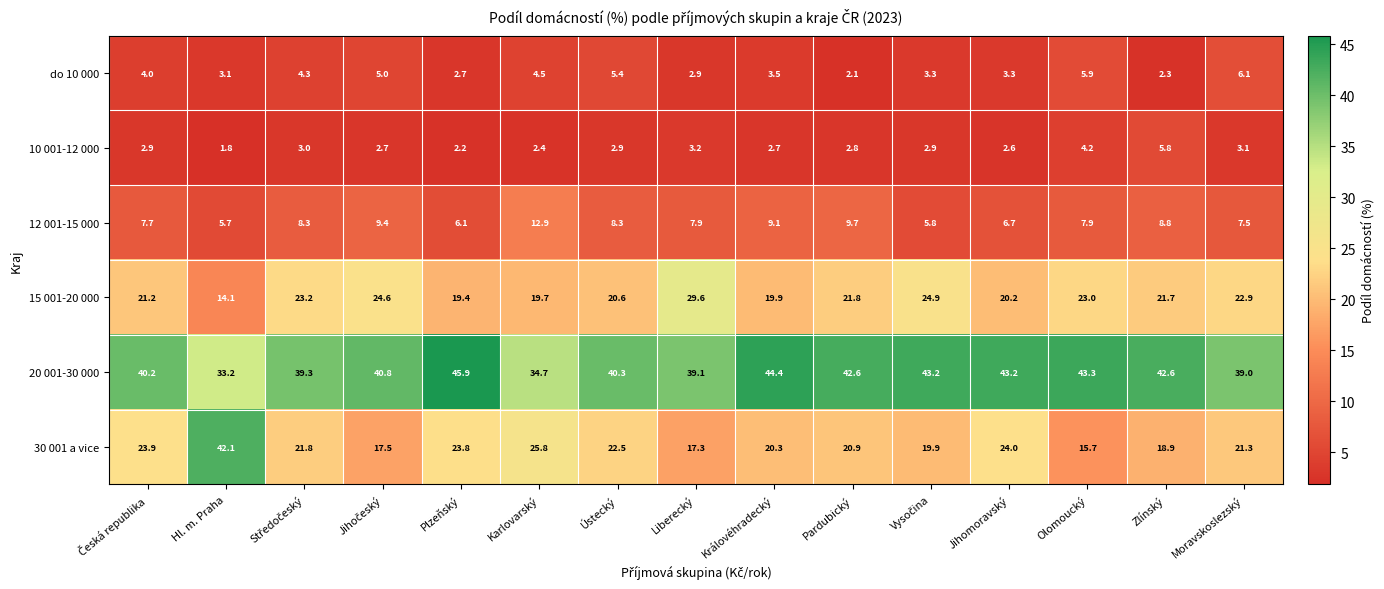

Is it true that 12 001-15 000 equals 14.9 at Královéhradecký?

False